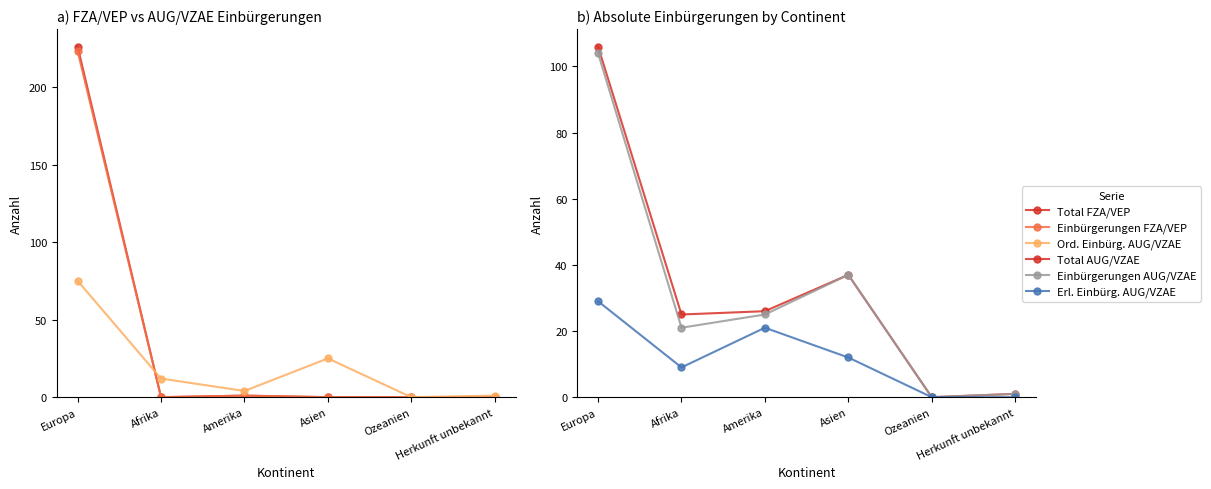

Reading left to right, what are all the values shown in this chart?

Total FZA/VEP: 226	0	1	0	0	0
Einbürgerungen FZA/VEP: 223	0	1	0	0	0
Ord. Einbürg. AUG/VZAE: 75	12	4	25	0	1
Total AUG/VZAE: 106	25	26	37	0	1
Einbürgerungen AUG/VZAE: 104	21	25	37	0	1
Erl. Einbürg. AUG/VZAE: 29	9	21	12	0	0